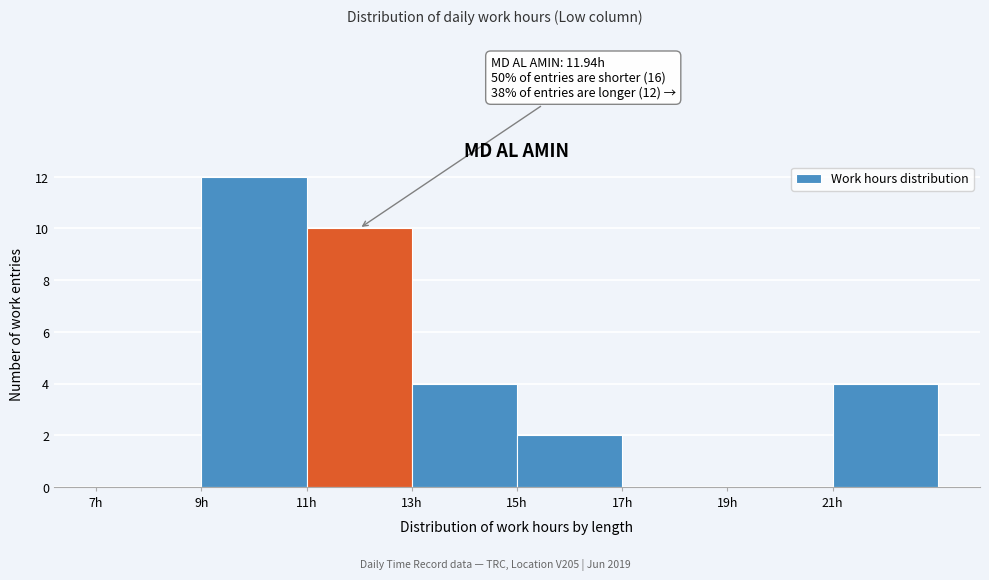

Over which range of the x-axis is the bar tallest?

9 to 11